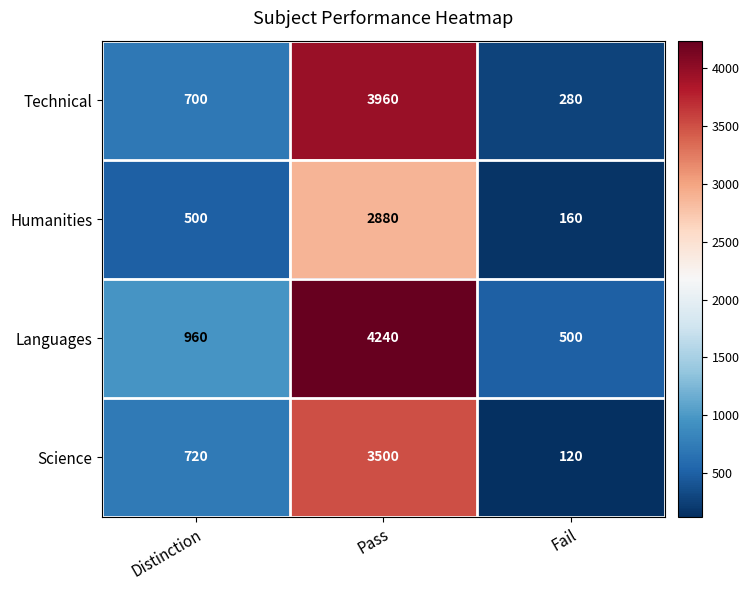

The value of Humanities at Fail is 160. True or false?

True